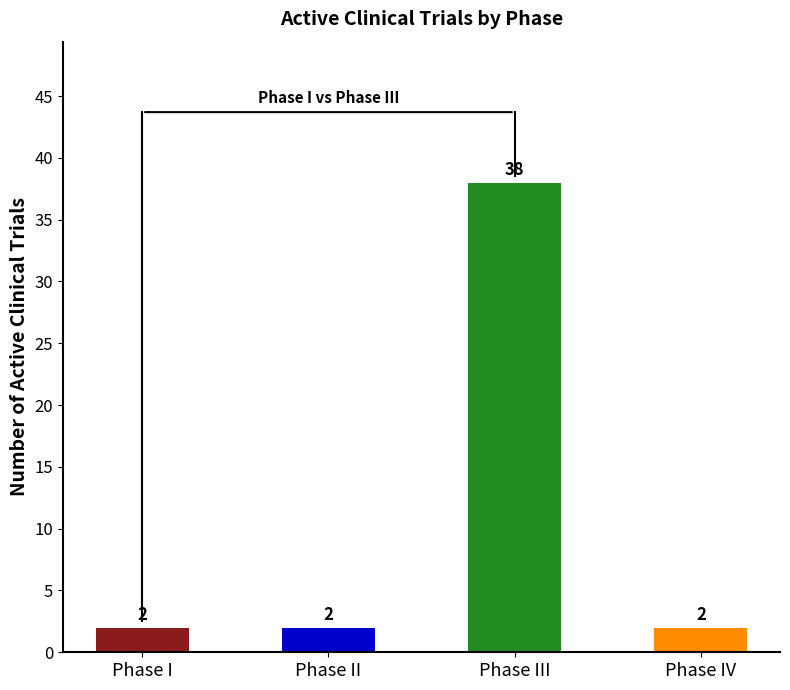

The value at Phase III is 68. True or false?

False